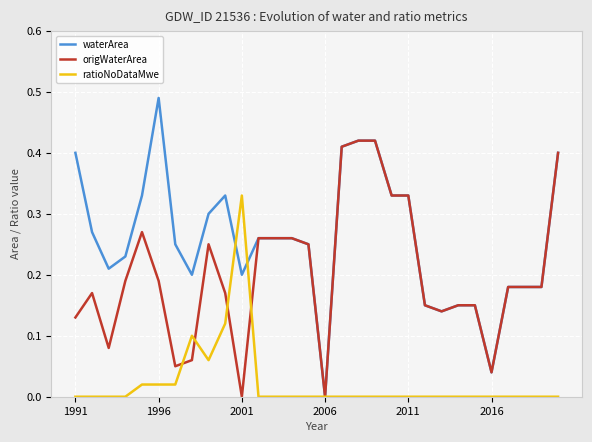

List the series in order of their peak value, highest first.

waterArea, origWaterArea, ratioNoDataMwe